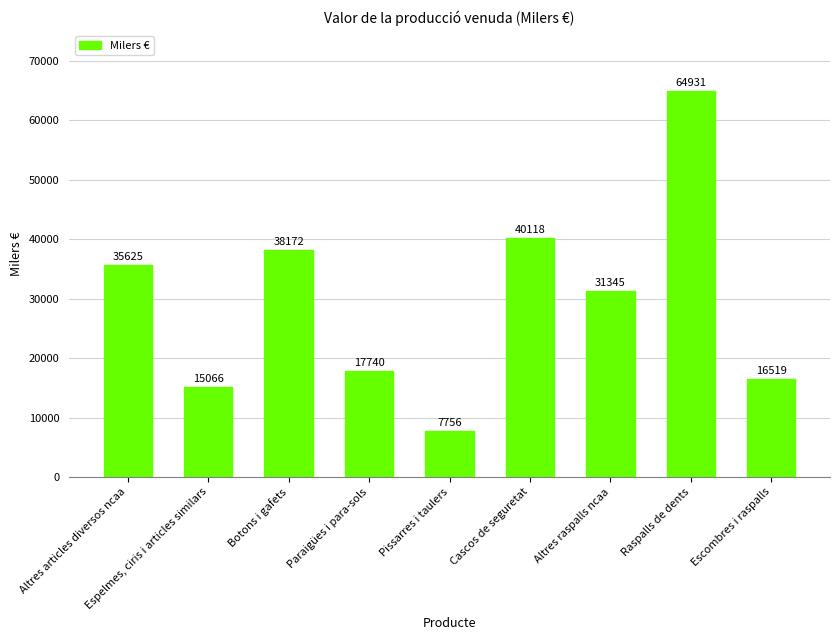

Does the chart contain any negative values?

No